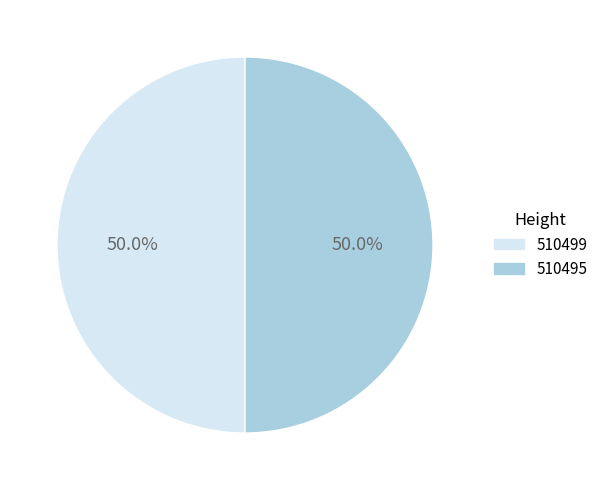

To the nearest percent, what is the combined percentage of 510495 and 510499?

100%